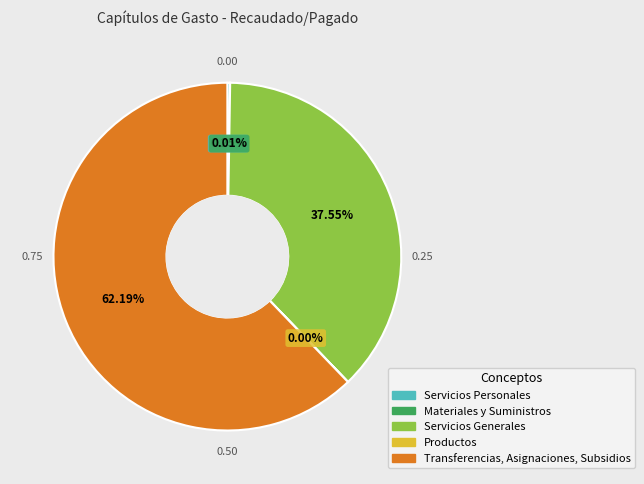

Is the sum of Servicios Generales and Transferencias, Asignaciones, Subsidios greater than half?

Yes